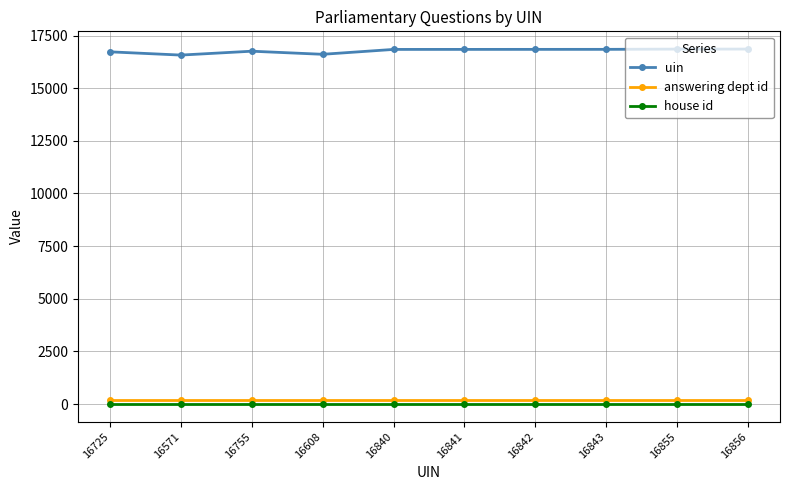

True or false: house id has a value of 1 at 16608.

True